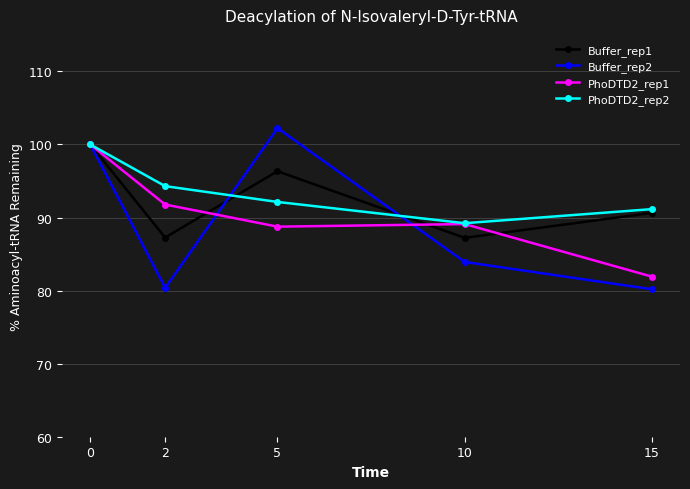

The value of Buffer_rep1 at 5 is 96.3. True or false?

True